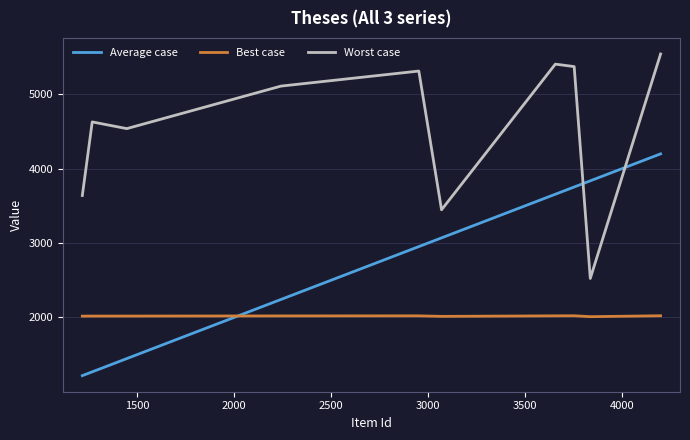

Does the chart display data point markers on the line(s)?

No